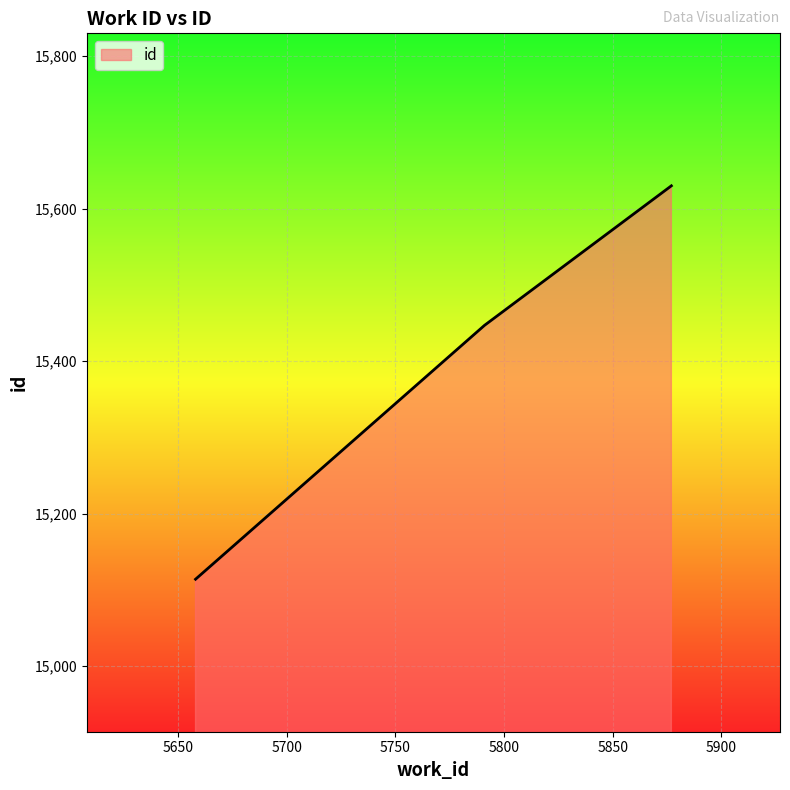

What is the average value?

15397